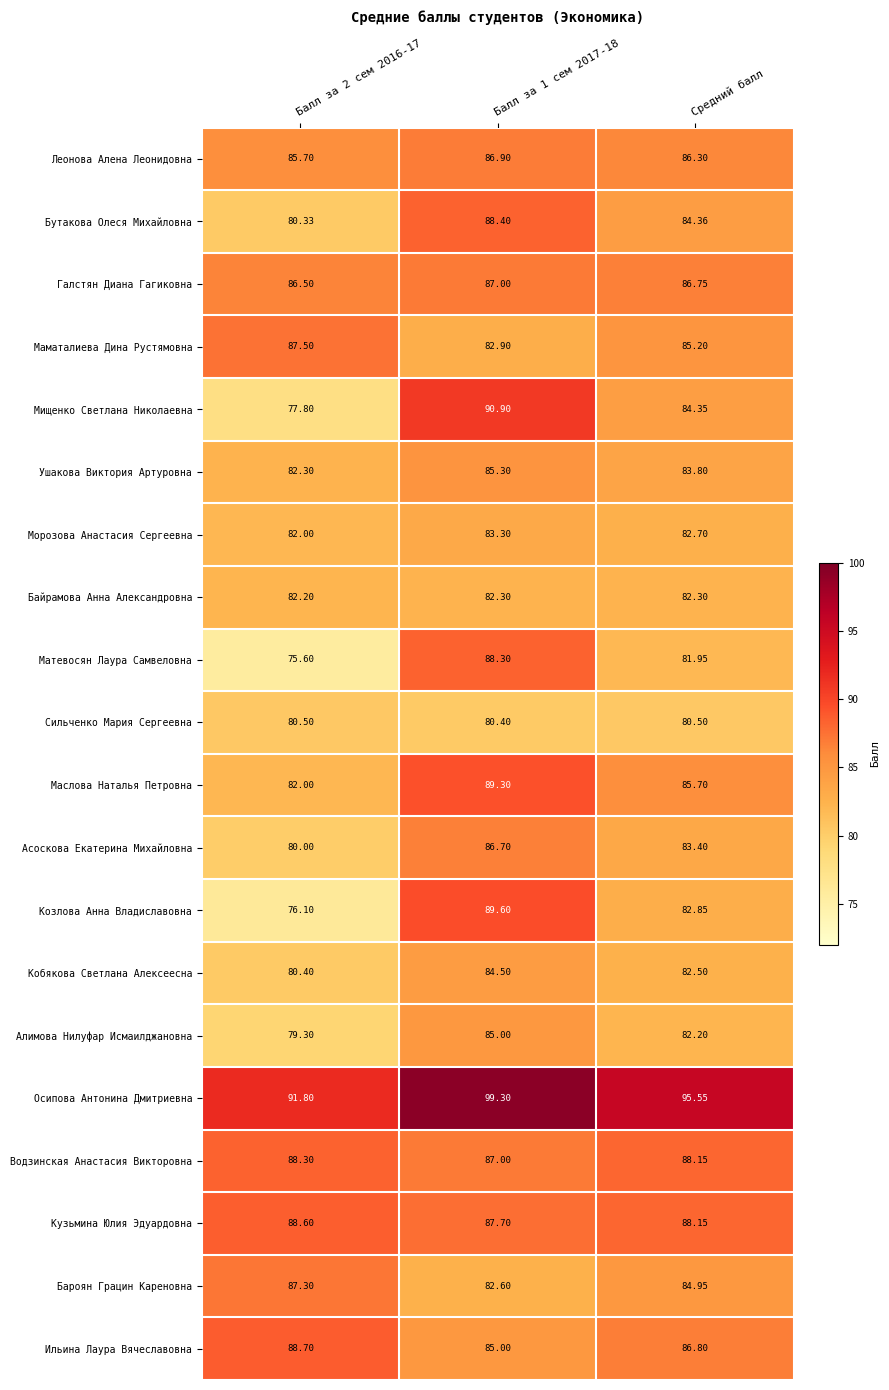

At which label is Кузьмина Юлия Эдуардовна closest to 88?

Средний балл